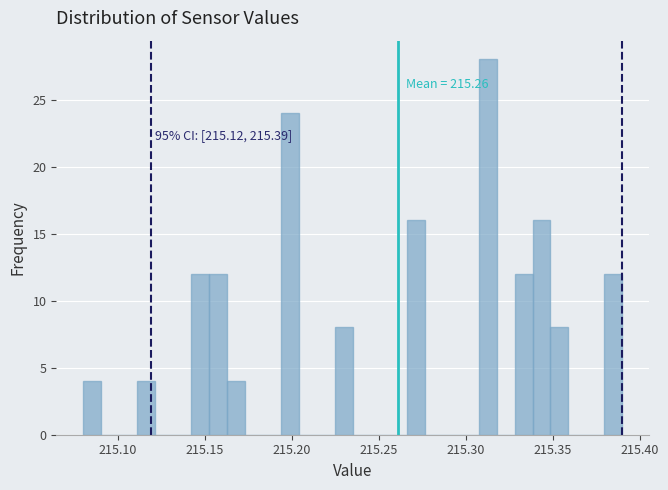

Read against the x-axis, roughly where is the centre of the tallest bar?

215.315